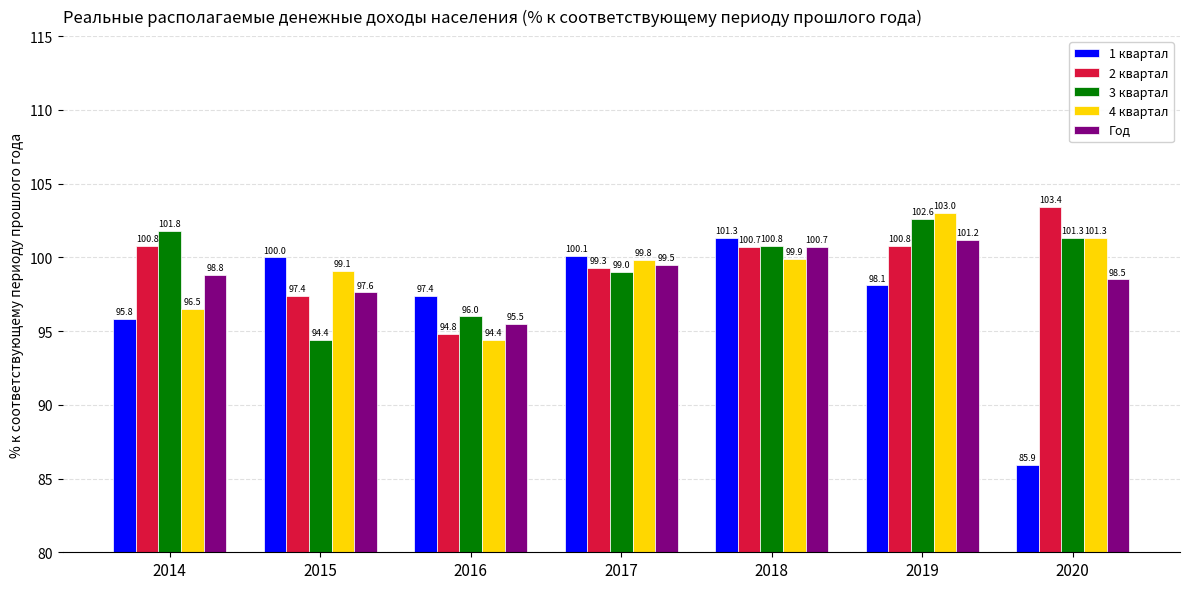

How many bars are there in each group?

5